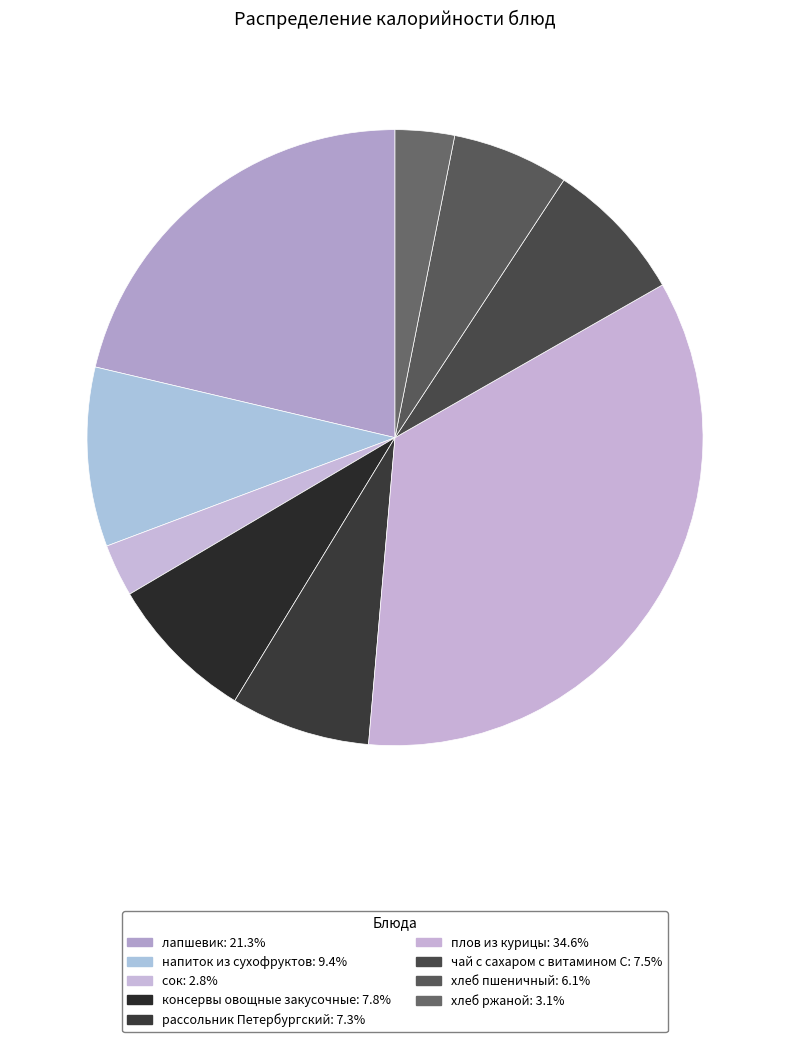

To the nearest percent, what is the combined percentage of напиток из сухофруктов and сок?

12%